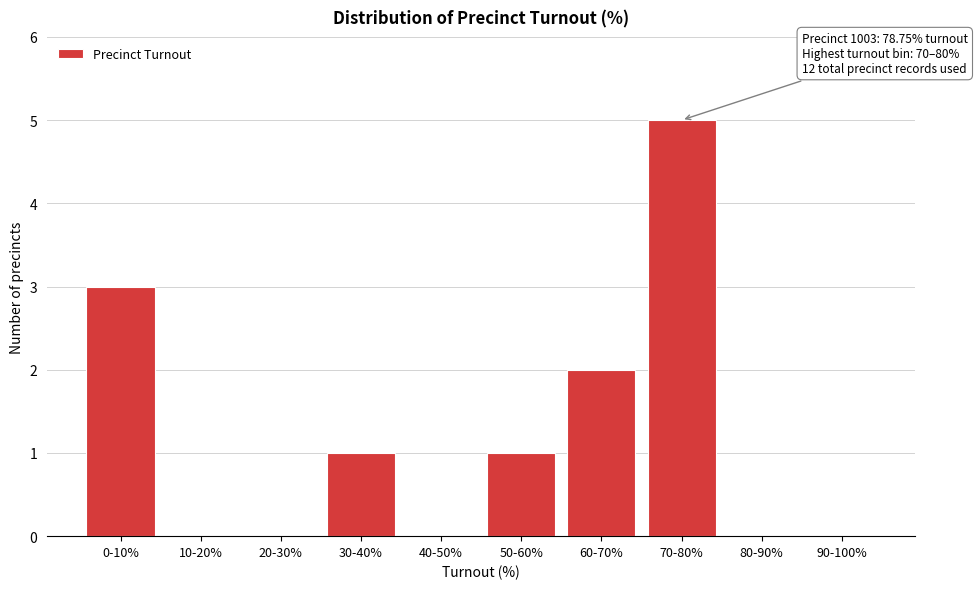

Reading right to left, list all the values displayed in this chart.

90-100%=0	80-90%=0	70-80%=5	60-70%=2	50-60%=1	40-50%=0	30-40%=1	20-30%=0	10-20%=0	0-10%=3